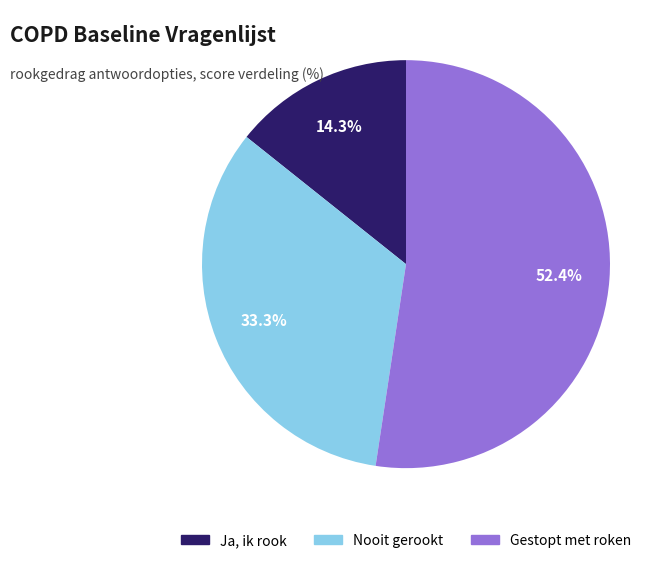

Is there a majority slice in this chart?

Yes